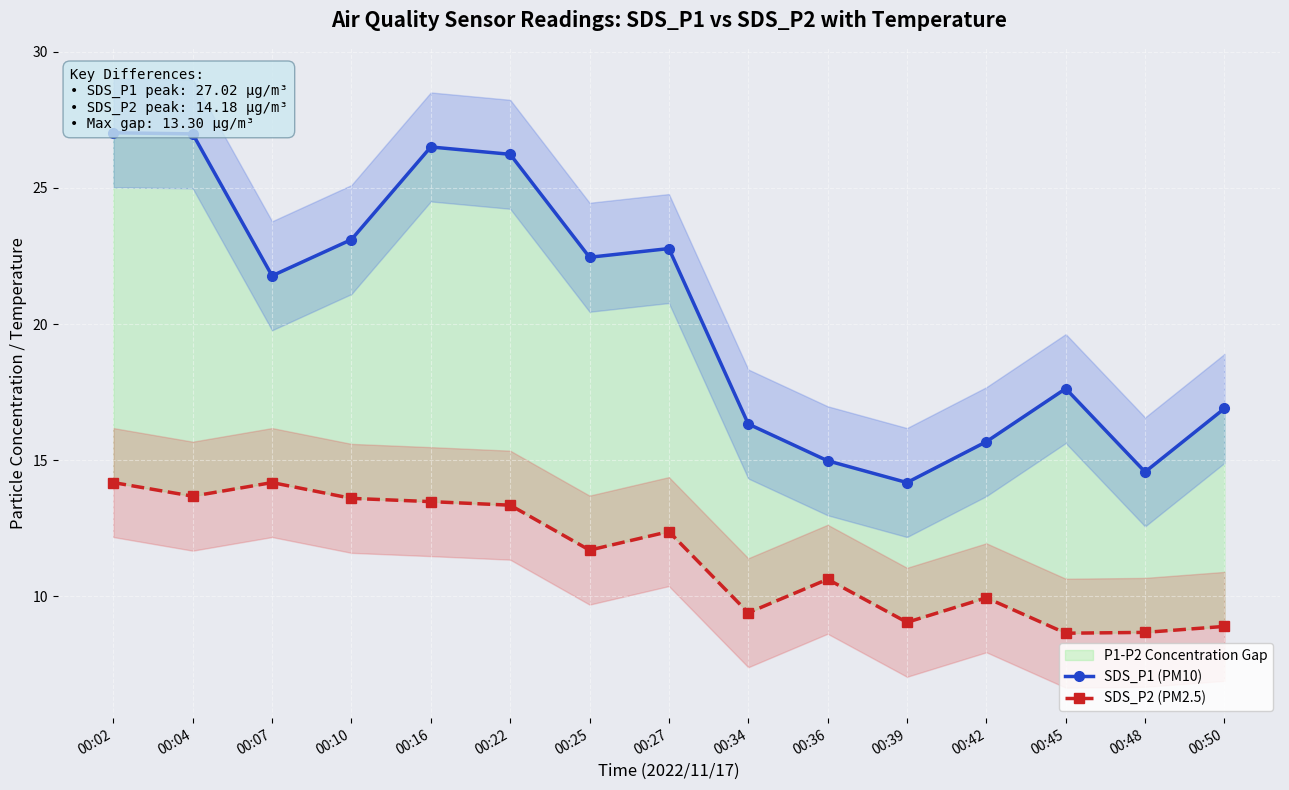

At how many categories does at least one series exceed 13?

15